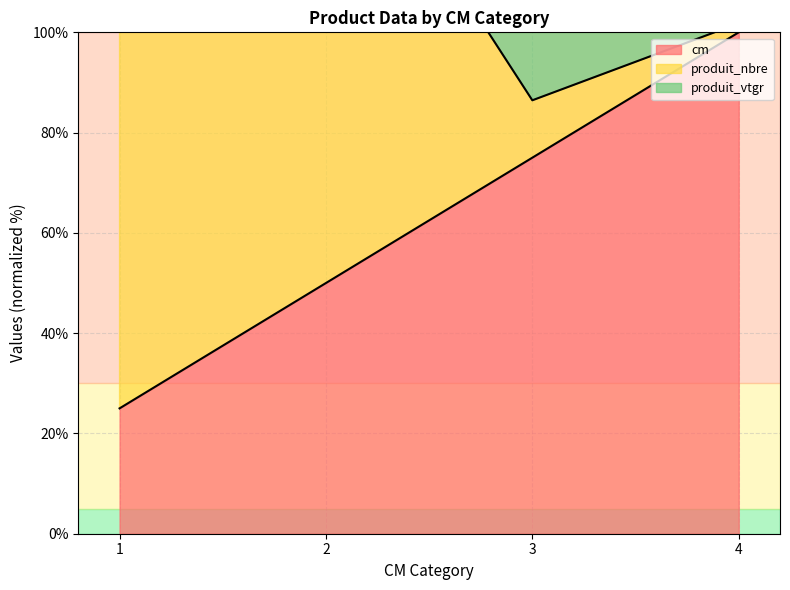

How many values in the cm series are below 75?

2